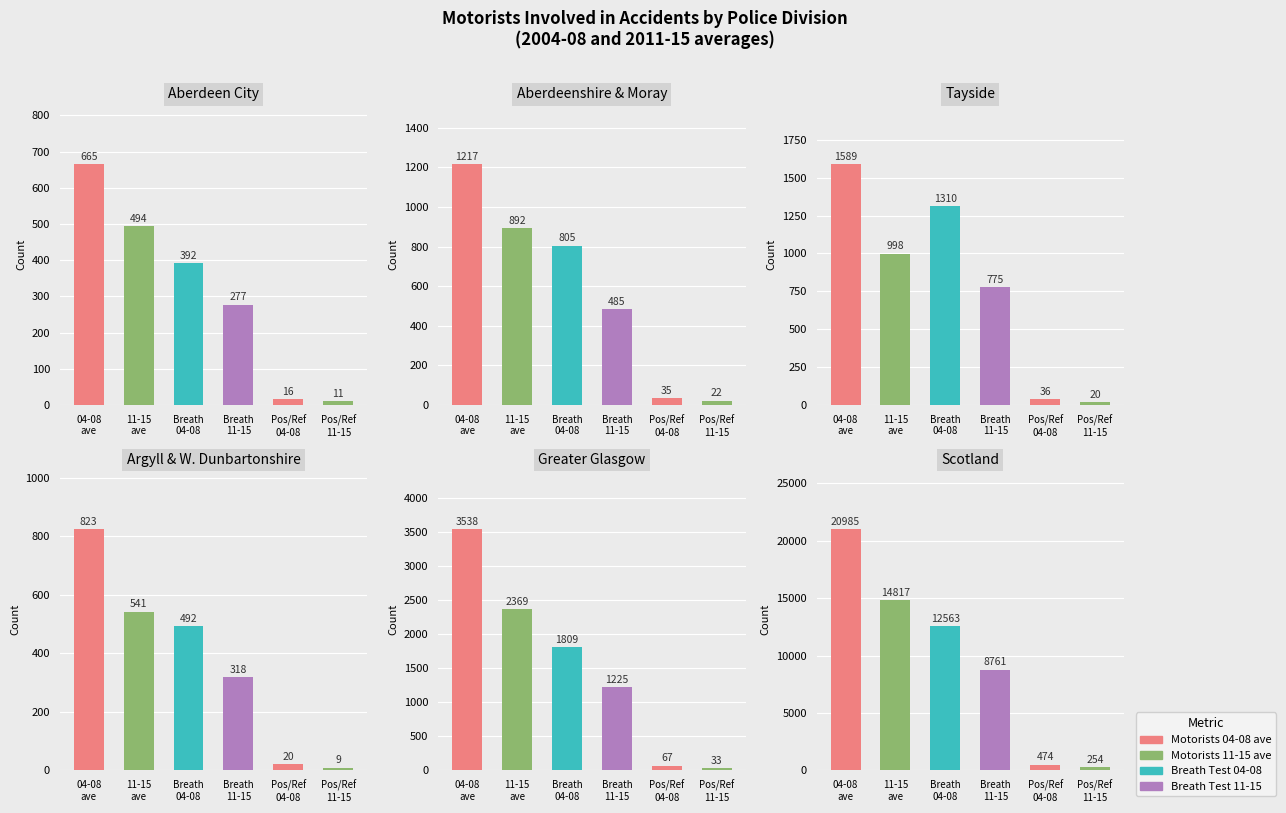

What is the difference between the Aberdeenshire & Moray values at Pos/Ref
04-08 and Breath
11-15?

449.8